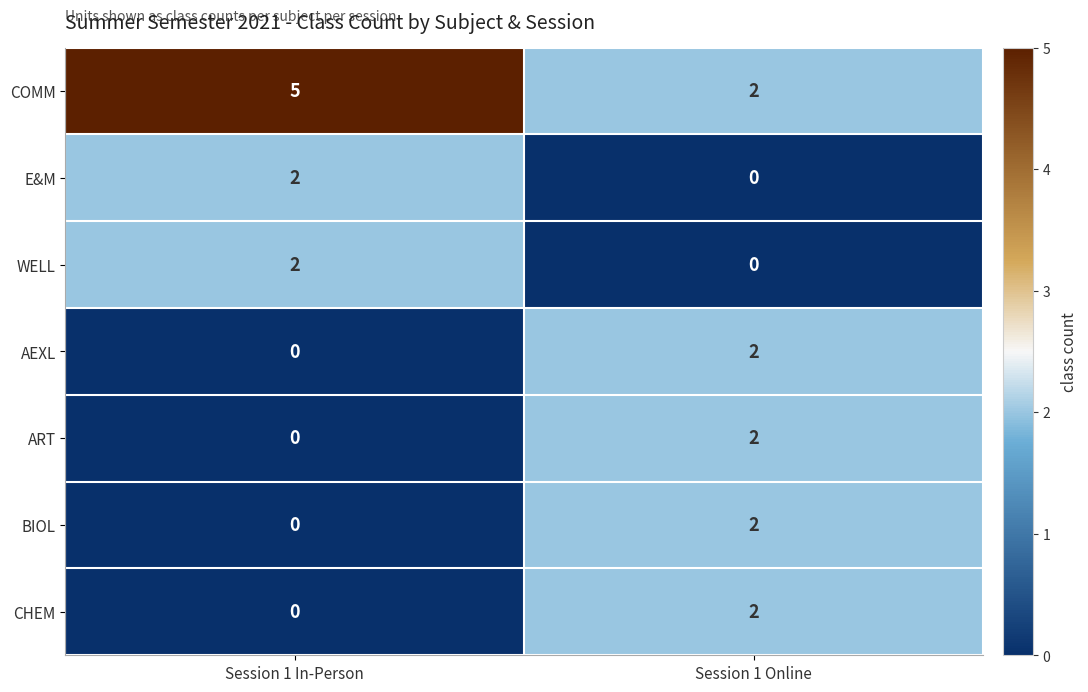

Reading left to right, extract all data points from this chart.

COMM: Session 1 In-Person=5	Session 1 Online=2
E&M: Session 1 In-Person=2	Session 1 Online=0
WELL: Session 1 In-Person=2	Session 1 Online=0
AEXL: Session 1 In-Person=0	Session 1 Online=2
ART: Session 1 In-Person=0	Session 1 Online=2
BIOL: Session 1 In-Person=0	Session 1 Online=2
CHEM: Session 1 In-Person=0	Session 1 Online=2